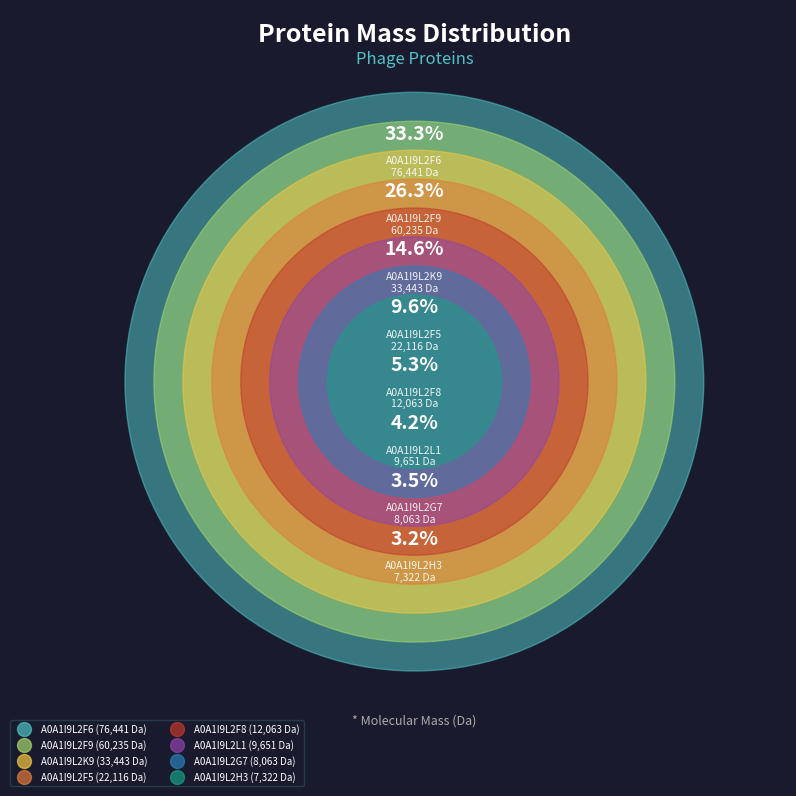

Is A0A1I9L2G7 the majority of the pie?

No